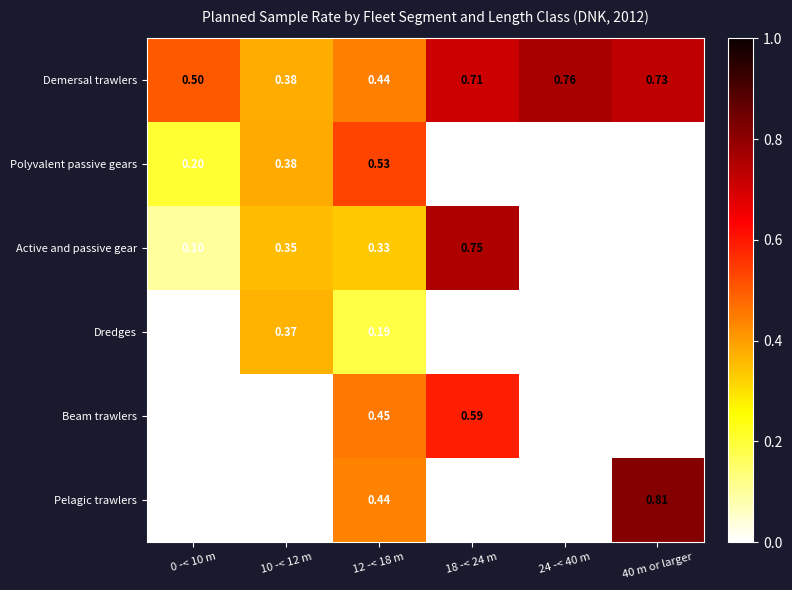

Between 0 -< 10 m and 12 -< 18 m, which series saw the biggest shift?

Beam trawlers